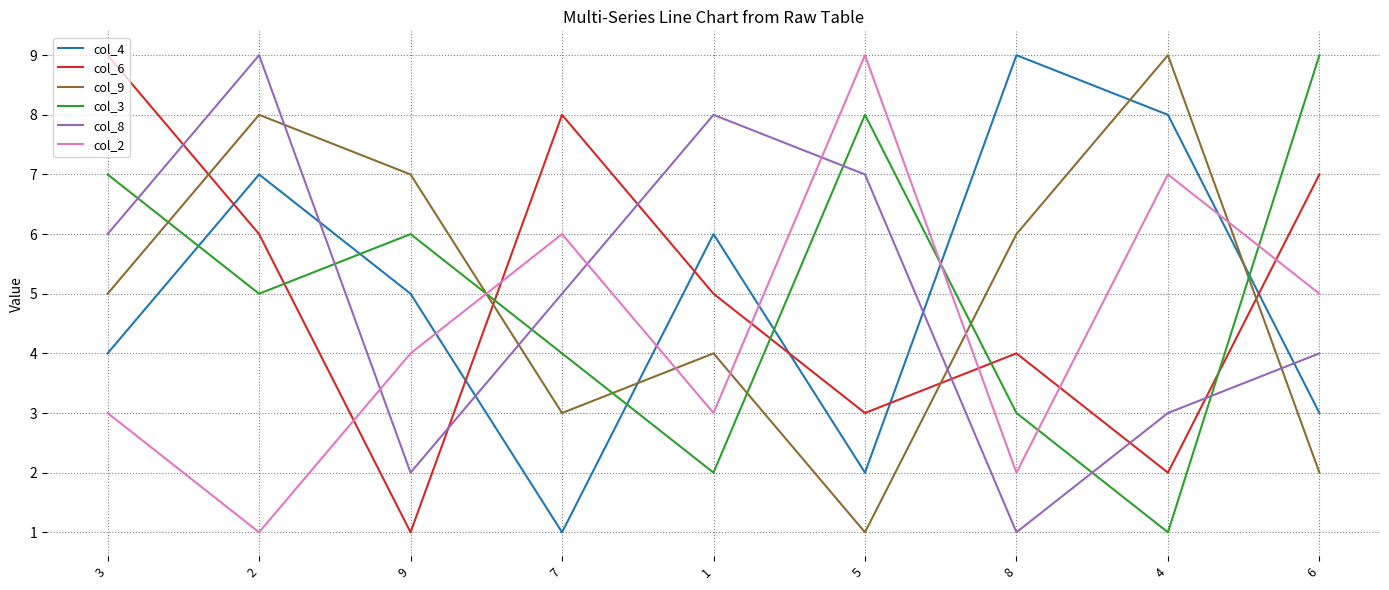

Which series ends up on top after the final intersection of col_8 and col_4?

col_8